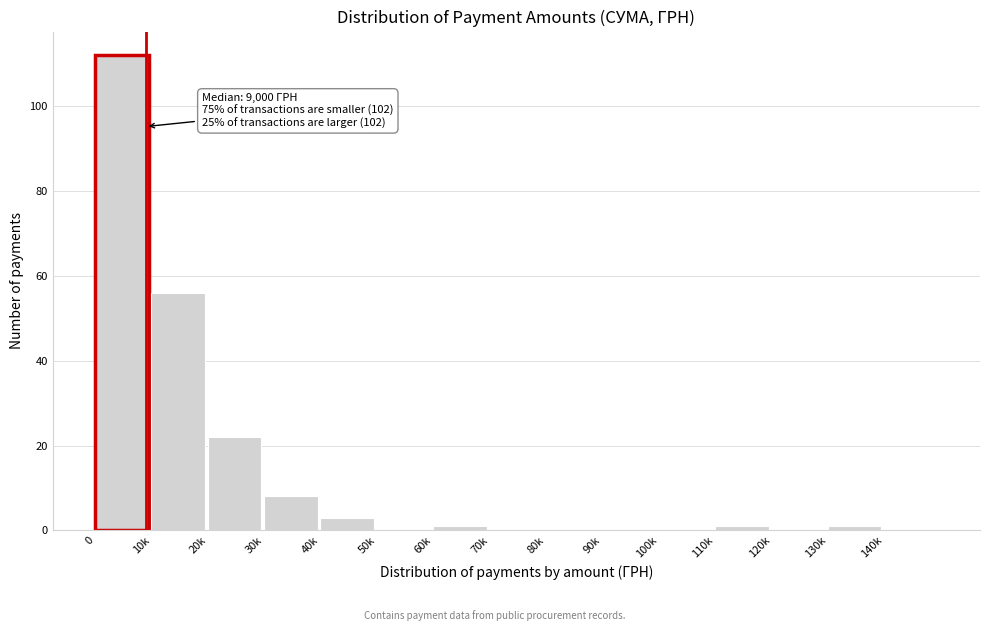

Reading right to left, transcribe all the data shown in this chart.

140k=0	130k=1	120k=0	110k=1	100k=0	90k=0	80k=0	70k=0	60k=1	50k=0	40k=3	30k=8	20k=22	10k=56	0=112